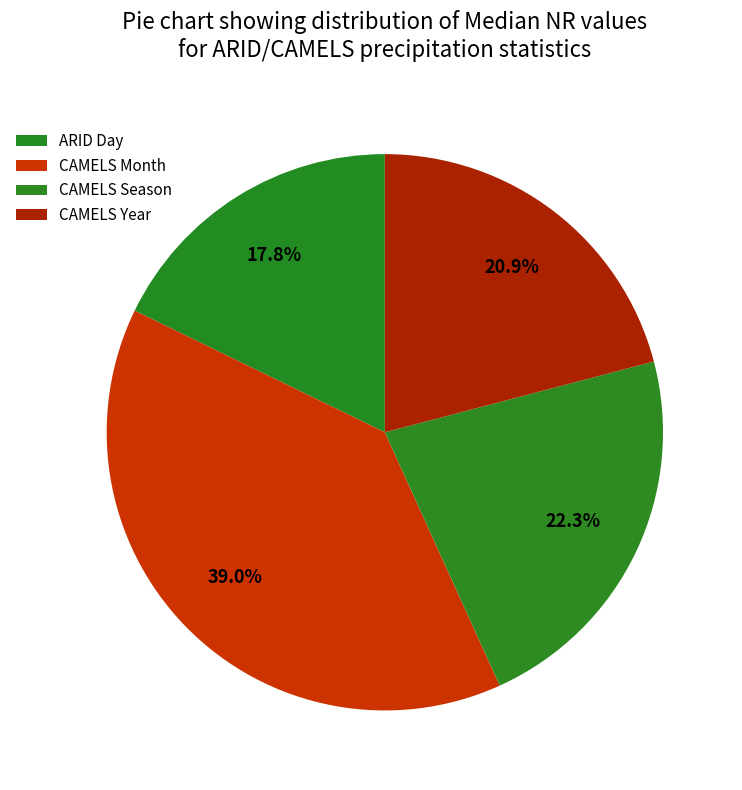

To the nearest percent, what is the average slice percentage?

25%